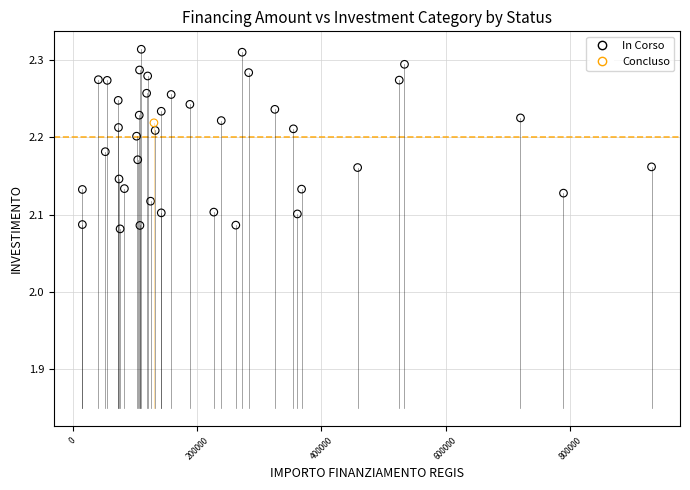

What are all the series names shown in the legend?

In Corso, Concluso